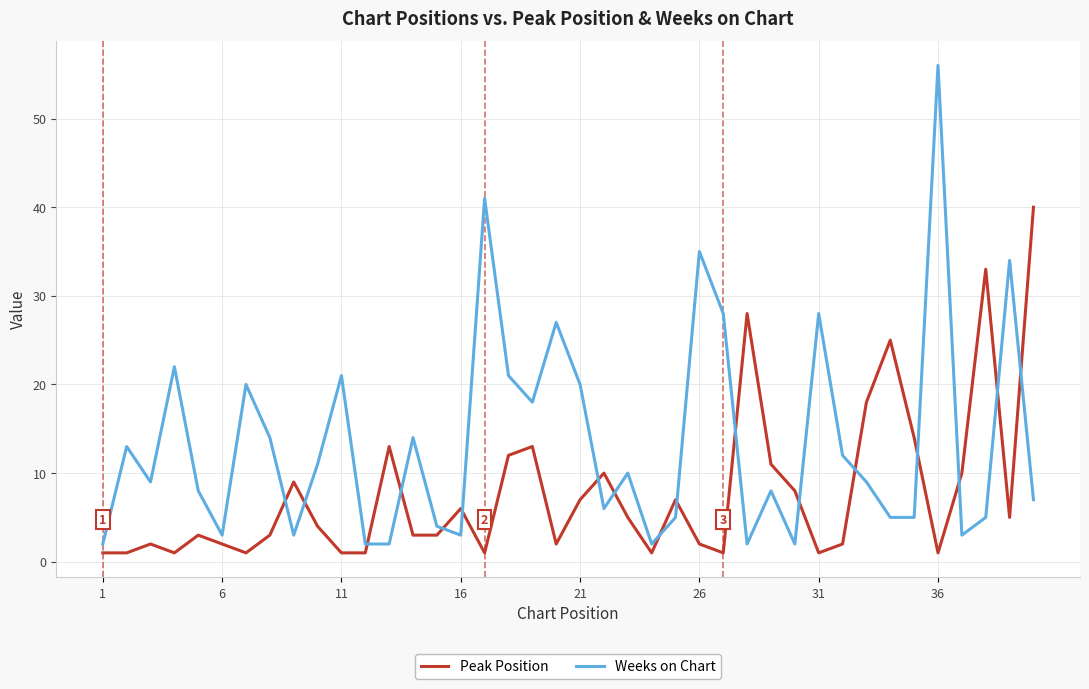

What is the maximum value for Weeks on Chart?

56